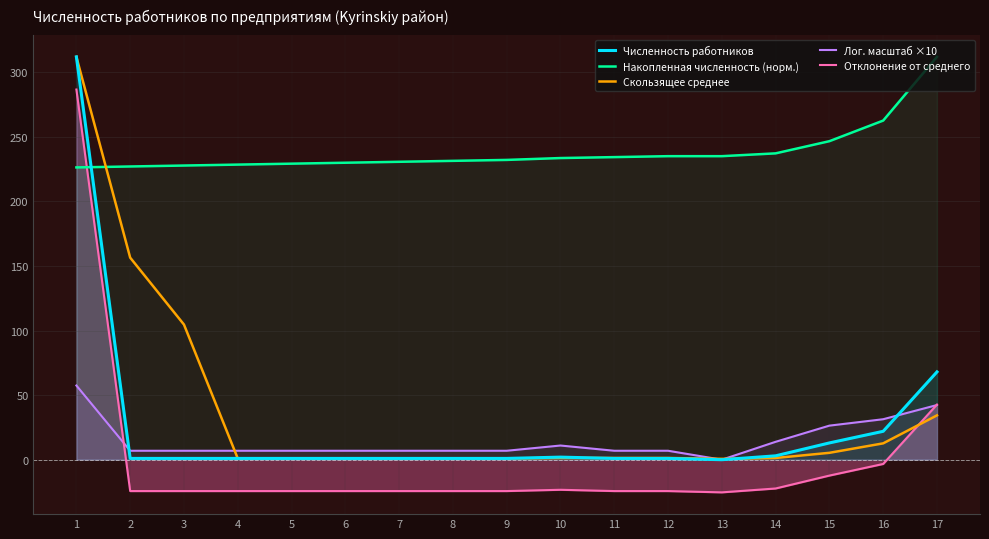

Rank the categories by Скользящее среднее value from lowest to highest.

13, 4, 5, 6, 7, 8, 9, 10, 11, 12, 14, 15, 16, 17, 3, 2, 1